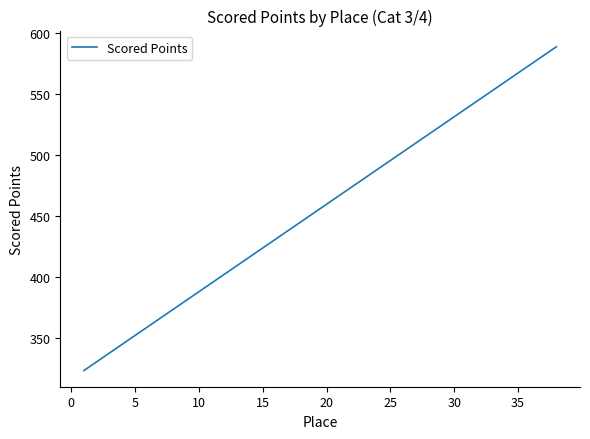

What is the difference between the maximum and minimum values?

265.4